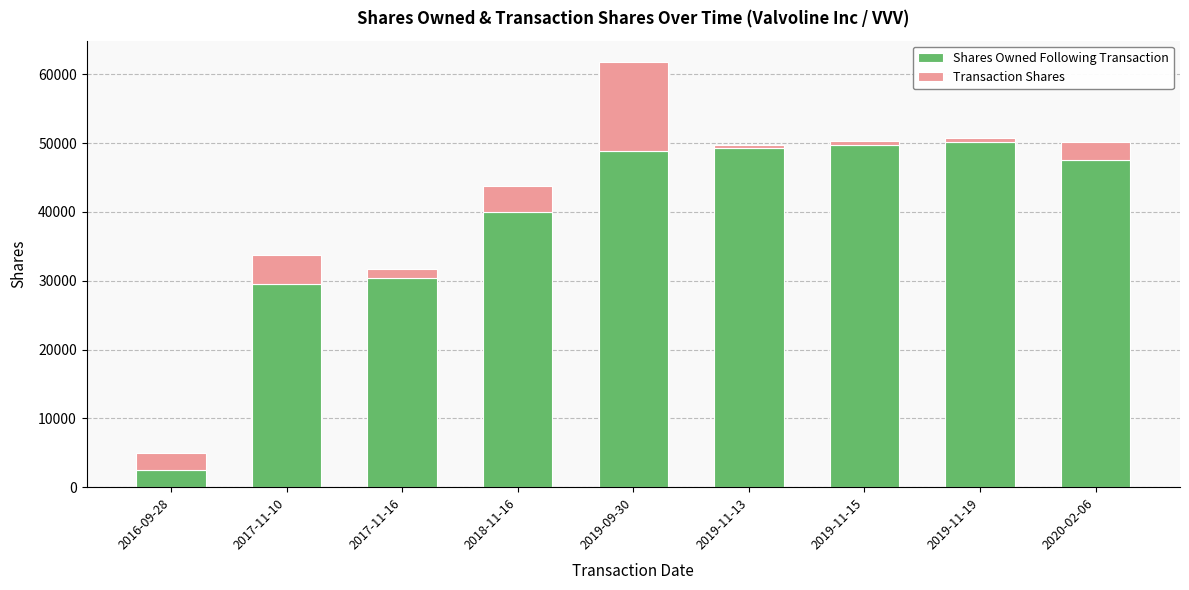

The value of Shares Owned Following Transaction at 2019-11-19 is 82164. True or false?

False